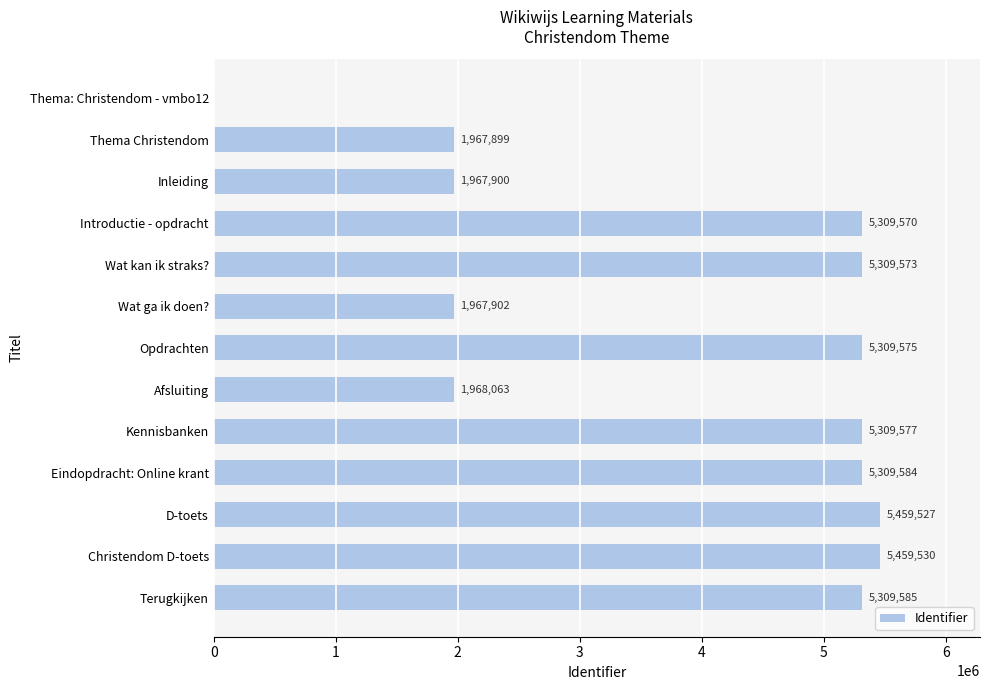

Reading top to bottom, transcribe all the data shown in this chart.

Thema: Christendom - vmbo12=0	Thema Christendom=1967899	Inleiding=1967900	Introductie - opdracht=5309570	Wat kan ik straks?=5309573	Wat ga ik doen?=1967902	Opdrachten=5309575	Afsluiting=1968063	Kennisbanken=5309577	Eindopdracht: Online krant=5309584	D-toets=5459527	Christendom D-toets=5459530	Terugkijken=5309585